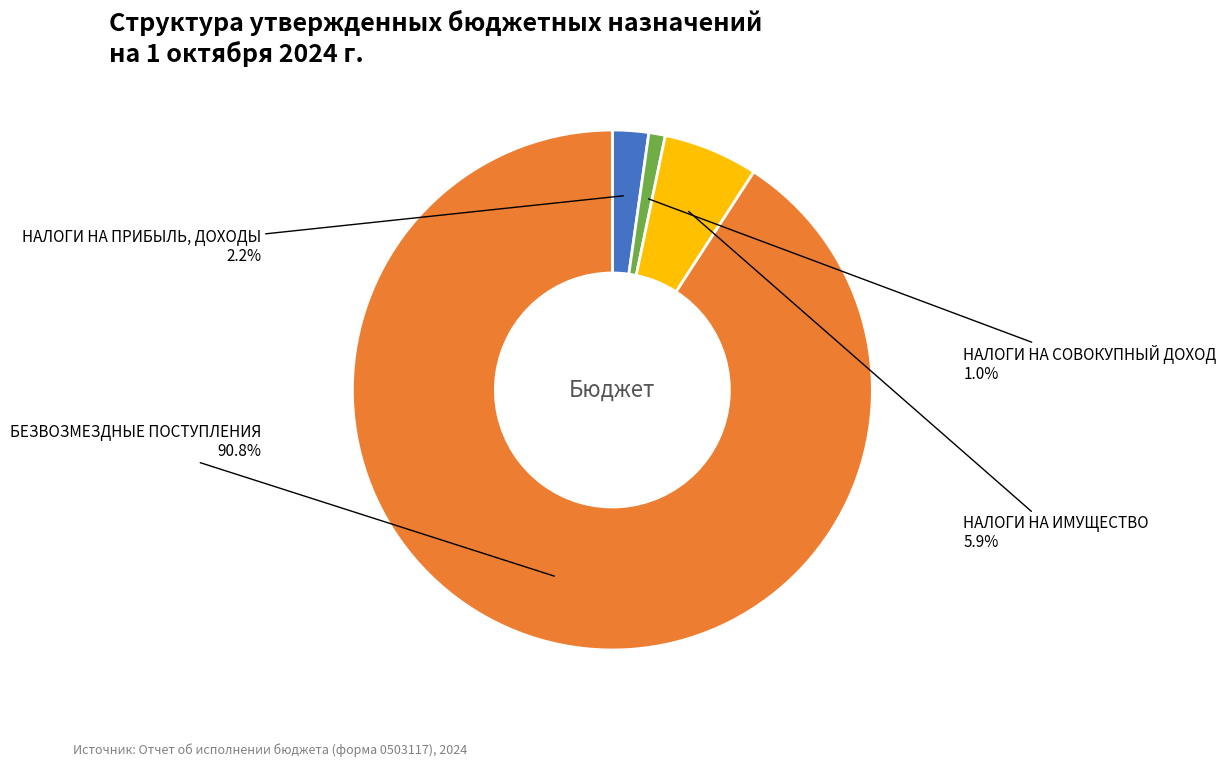

Is there any slice that represents more than half of the pie?

Yes